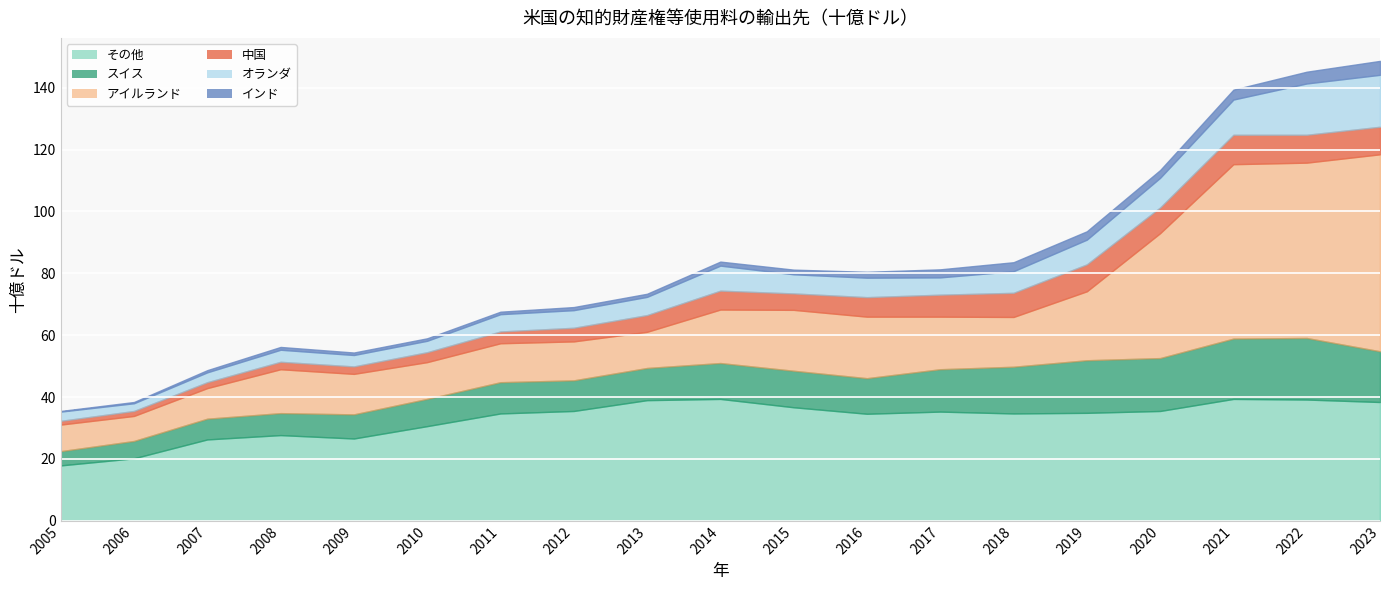

What is the maximum value shown in the chart?

63.7